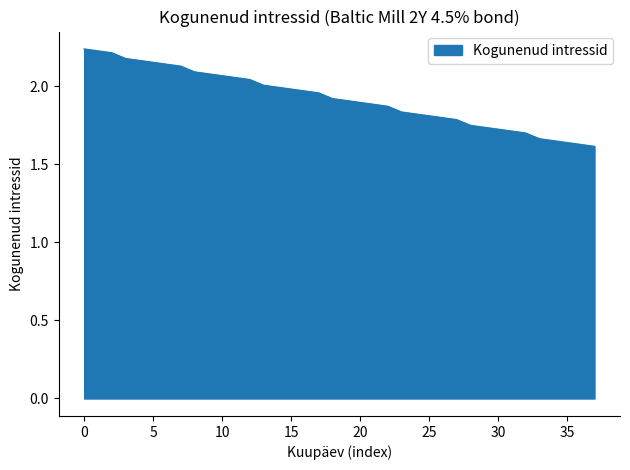

What is the difference between the maximum and minimum values?

0.6